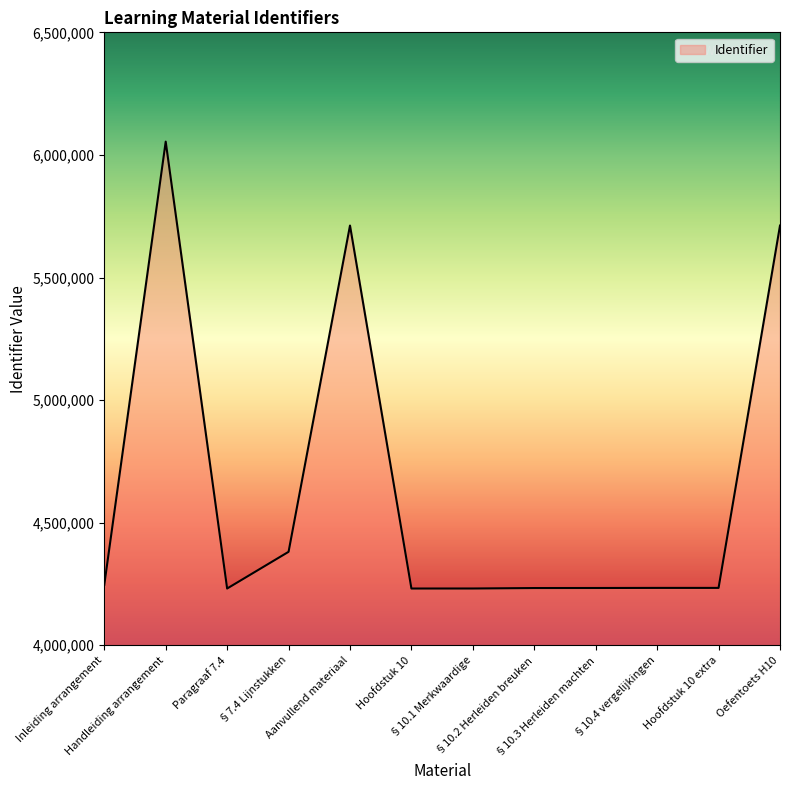

What is the difference between the maximum and minimum values?

1822731